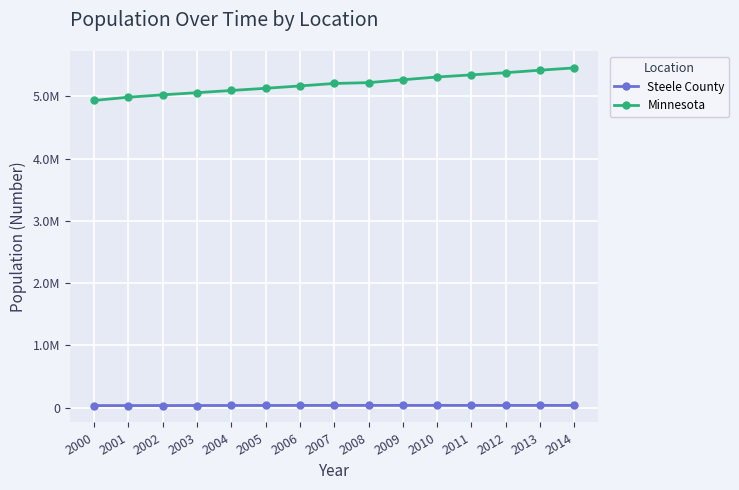

Which series has the largest total across all categories?

Minnesota